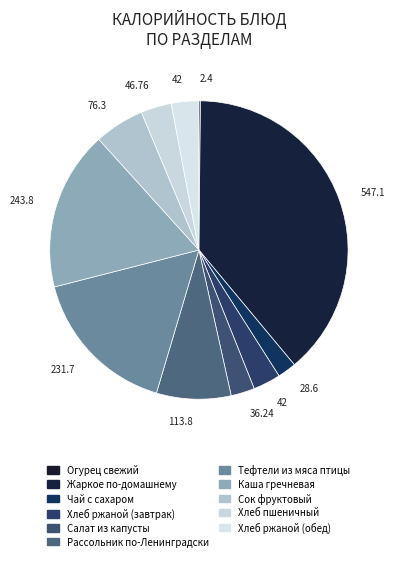

To the nearest percent, what is the average slice percentage?

9%